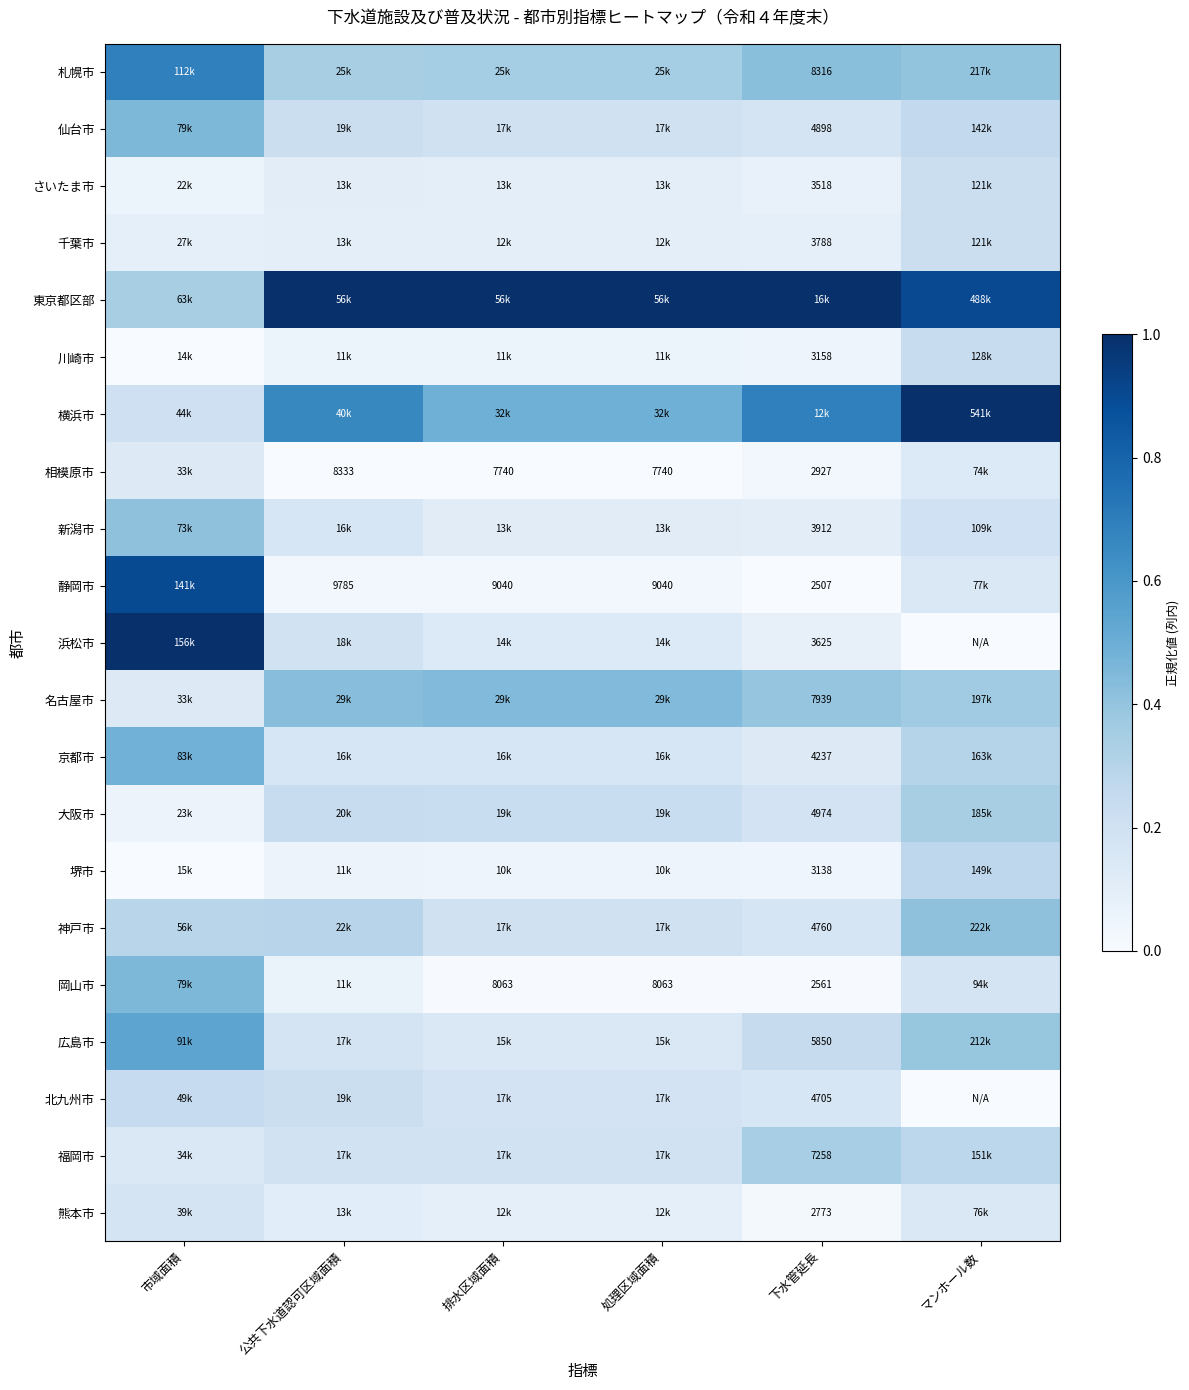

Rank the categories by 相模原市 value from highest to lowest.

マンホール数, 市域面積, 下水管延長, 公共下水道認可区域面積, 排水区域面積, 処理区域面積